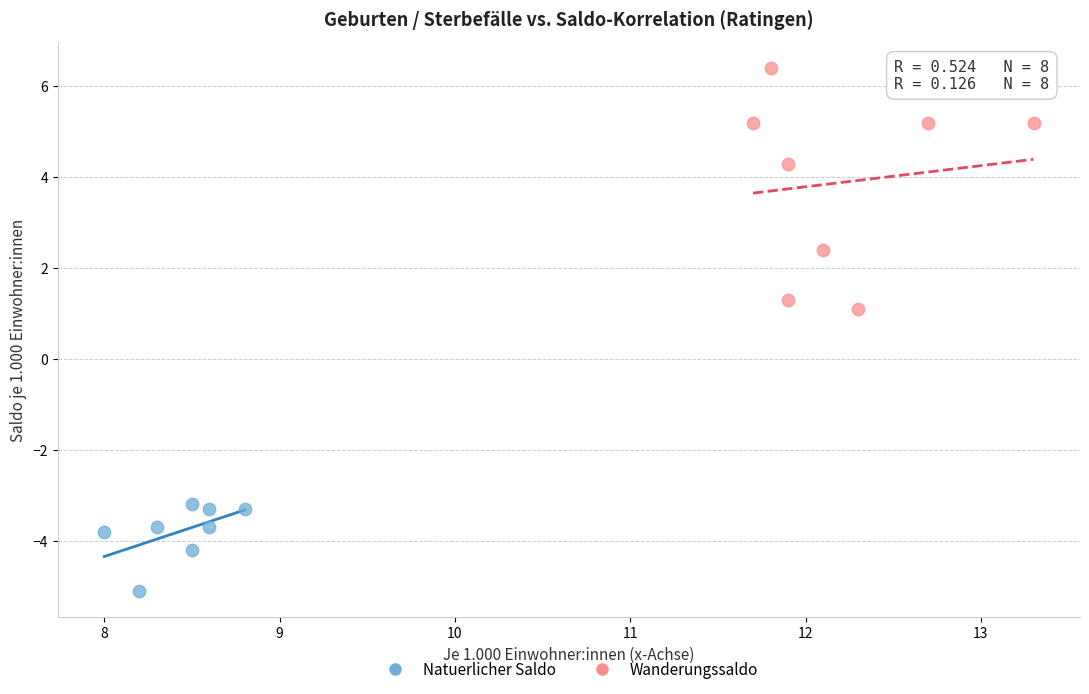

Which series reaches the minimum Y coordinate?

Natuerlicher Saldo